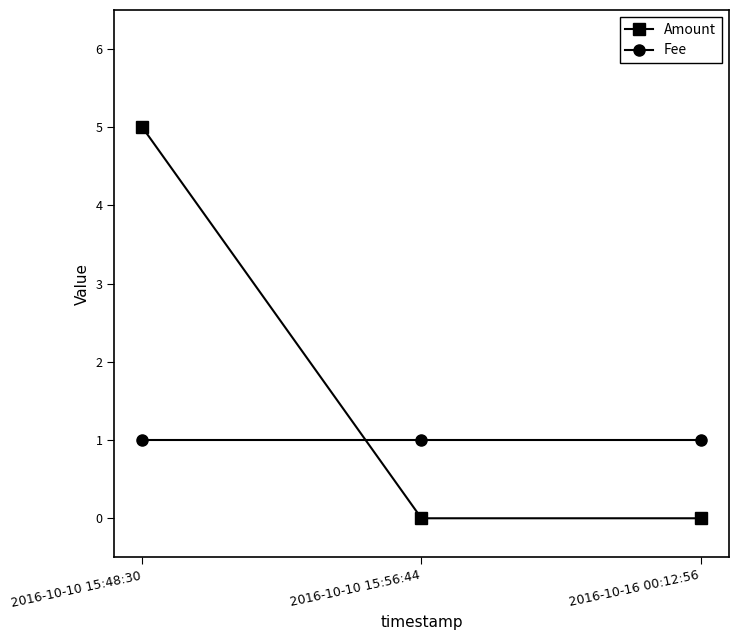

What is the minimum value for Fee?

1